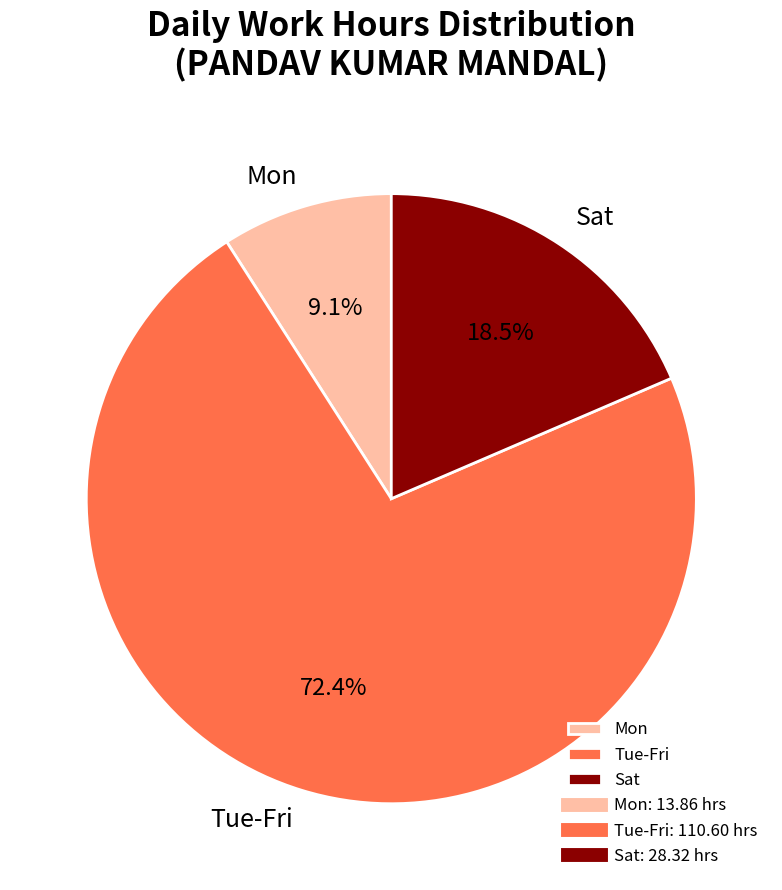

Does any single category account for the majority?

Yes